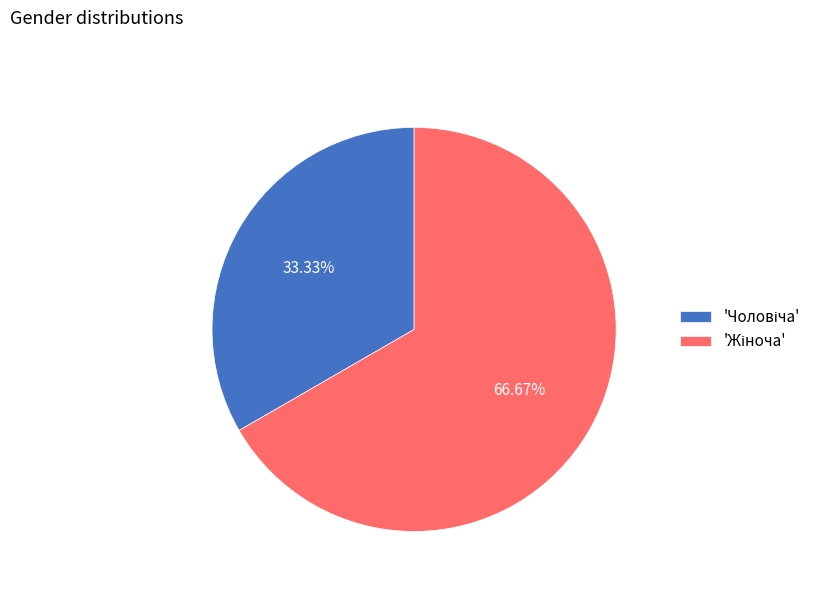

Does any single category account for the majority?

Yes